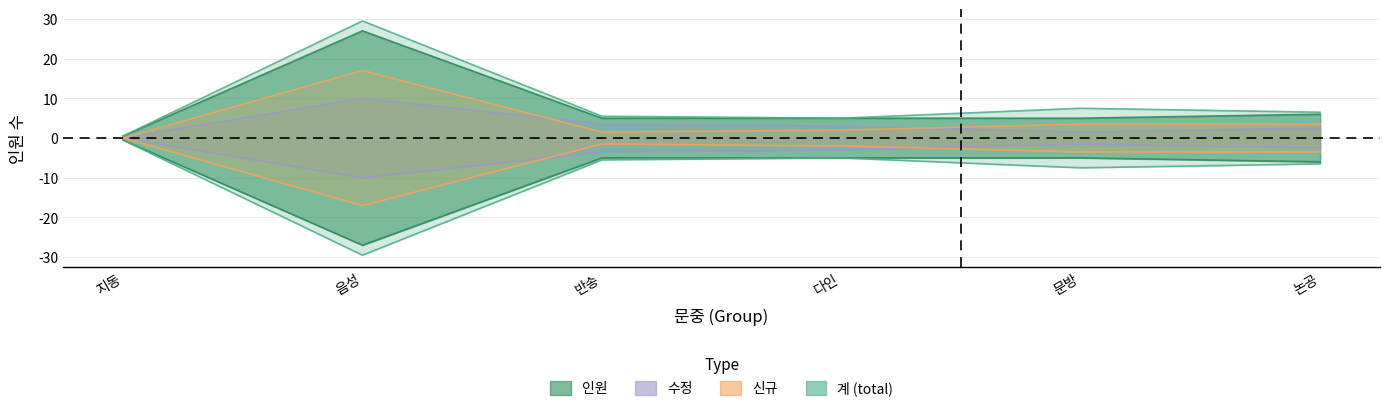

True or false: 계 (total) has a value of 7.5 at 문방.

True